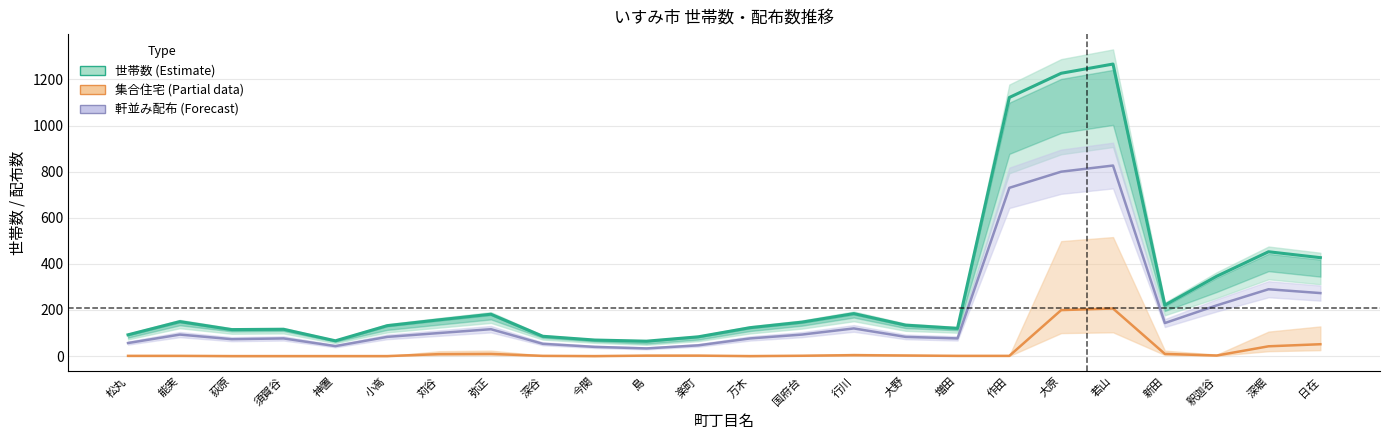

What is the difference between the highest and lowest values at 国府台?

145.8